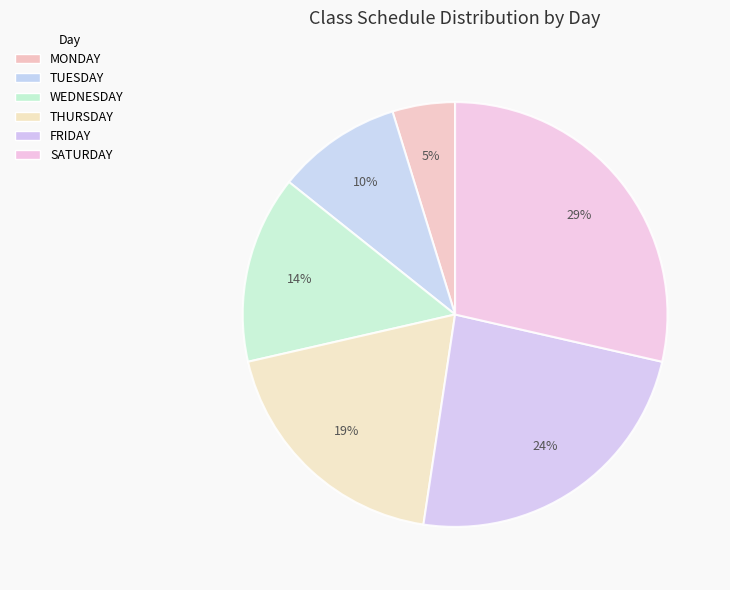

Between MONDAY and WEDNESDAY, which is larger?

WEDNESDAY